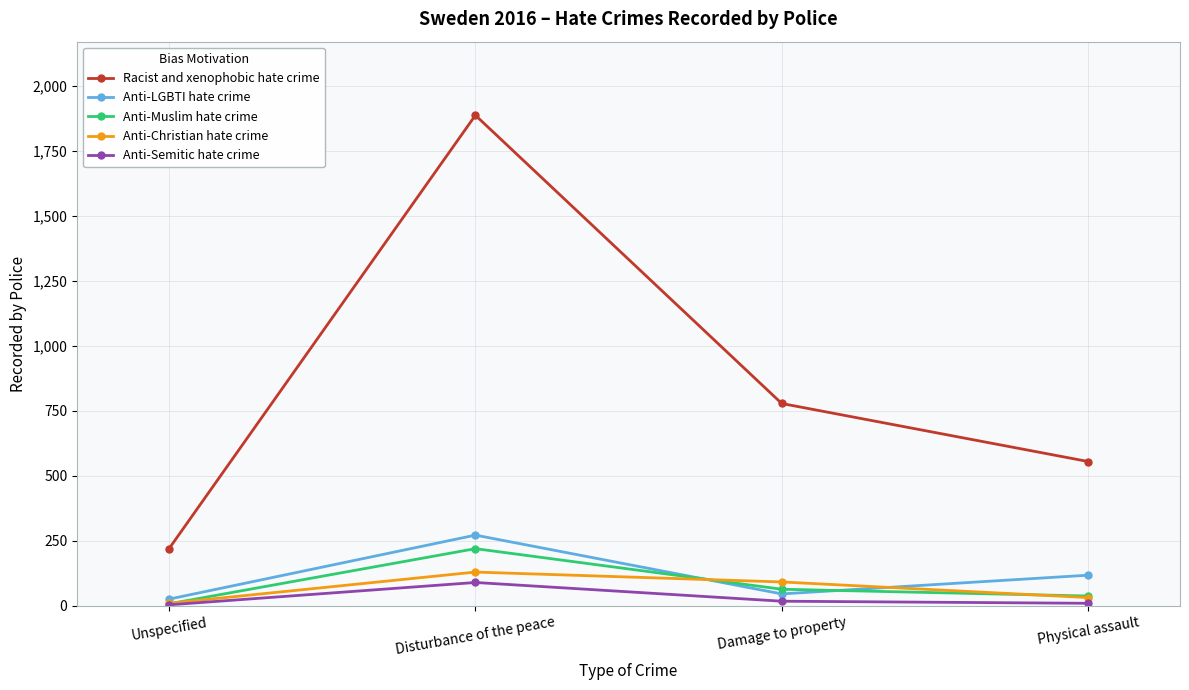

List the series in order of their peak value, lowest first.

Anti-Semitic hate crime, Anti-Christian hate crime, Anti-Muslim hate crime, Anti-LGBTI hate crime, Racist and xenophobic hate crime